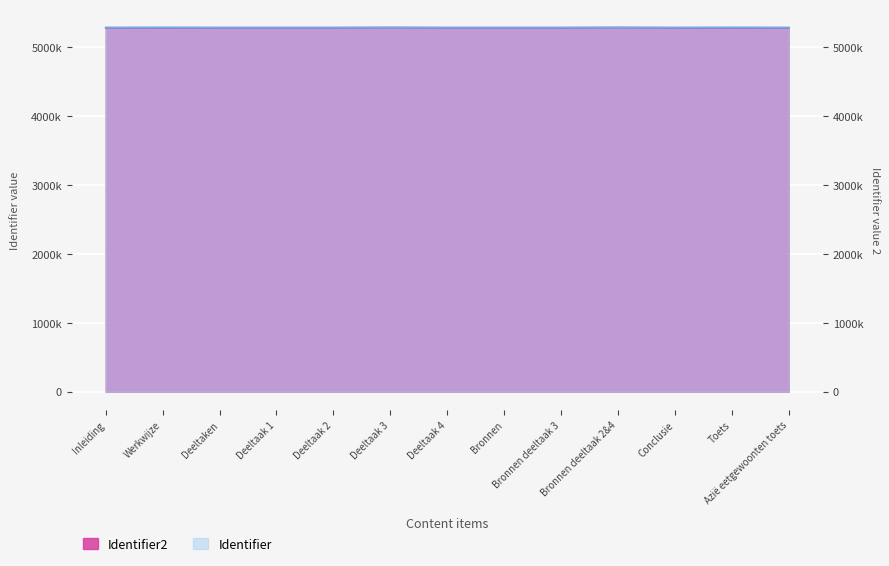

Rank the categories by Identifier2 value from lowest to highest.

Bronnen deeltaak 3, Deeltaak 4, Toets, Deeltaak 1, Bronnen, Conclusie, Azië eetgewoonten toets, Werkwijze, Inleiding, Deeltaken, Deeltaak 2, Deeltaak 3, Bronnen deeltaak 2&4